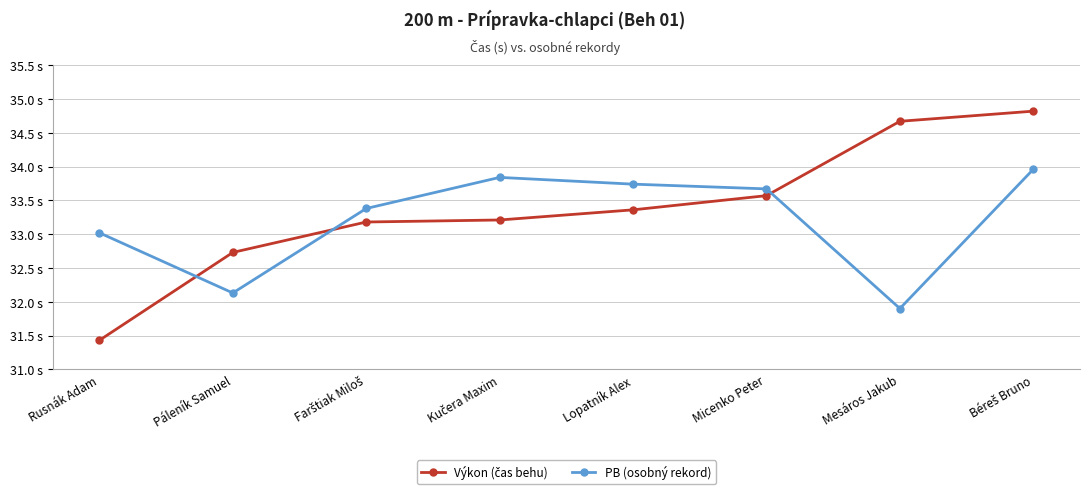

Reading left to right, transcribe all the data shown in this chart.

Výkon (čas behu): Rusnák Adam=31.4	Páleník Samuel=32.7	Farštiak Miloš=33.2	Kučera Maxim=33.2	Lopatník Alex=33.4	Micenko Peter=33.6	Mesáros Jakub=34.7	Béreš Bruno=34.8
PB (osobný rekord): Rusnák Adam=33.0	Páleník Samuel=32.1	Farštiak Miloš=33.4	Kučera Maxim=33.8	Lopatník Alex=33.7	Micenko Peter=33.7	Mesáros Jakub=31.9	Béreš Bruno=34.0